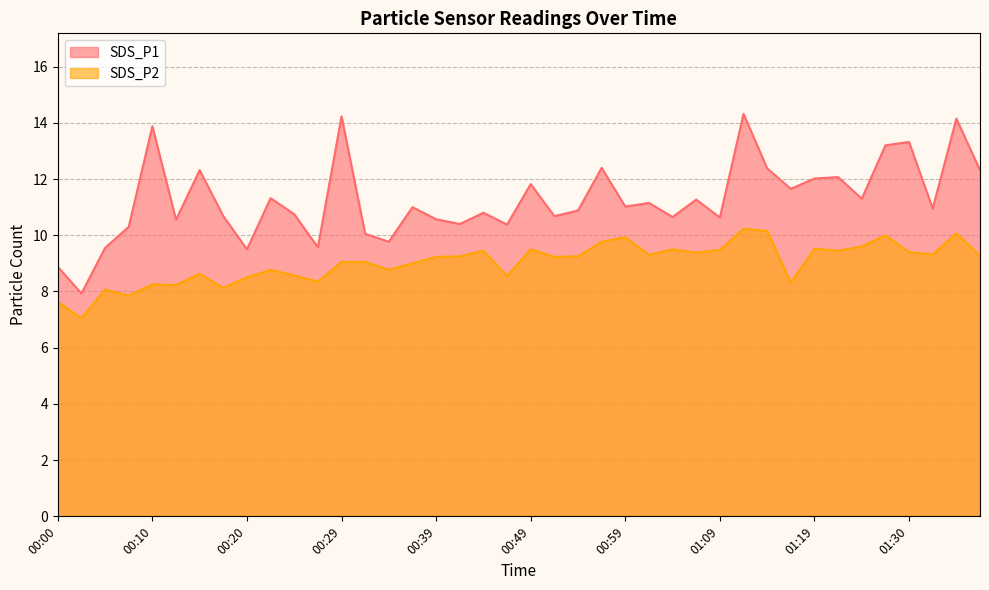

True or false: SDS_P1 has a value of 16.9 at 01:01.

False